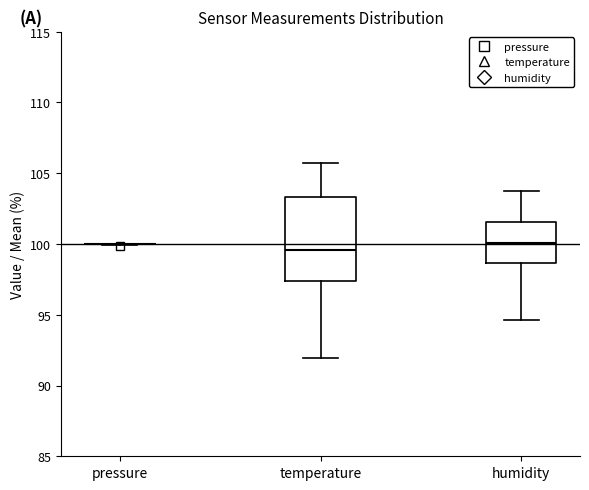

Reading left to right, read every box against the y-axis: the position of its median line, the range the box covers, and the ends of its whiskers. The values are not printed on the chart, so give them approximately, as read against the axis.

pressure: box collapsed to a line at 100.0, whiskers 100.0 to 100.0
temperature: median 99.5, box 97.5 to 103.5, whiskers 92.0 to 105.5
humidity: median 100.0, box 98.5 to 101.5, whiskers 94.5 to 103.5